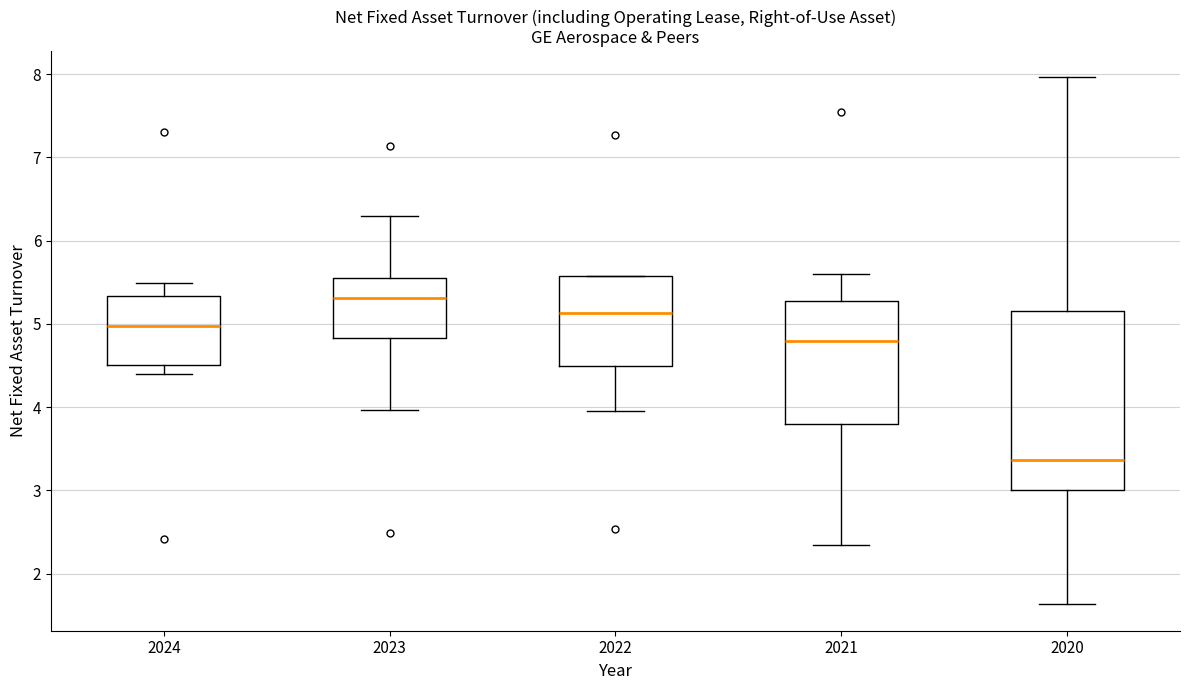

Reading left to right, read every box against the y-axis: the position of its median line, the range the box covers, and the ends of its whiskers. The values are not printed on the chart, so give them approximately, as read against the axis.

2024: median 5.0, box 4.5 to 5.3, whiskers 4.4 to 5.5
2023: median 5.3, box 4.8 to 5.6, whiskers 4.0 to 6.3
2022: median 5.1, box 4.5 to 5.6, whiskers 4.0 to 5.6
2021: median 4.8, box 3.8 to 5.3, whiskers 2.3 to 5.6
2020: median 3.4, box 3.0 to 5.2, whiskers 1.6 to 8.0